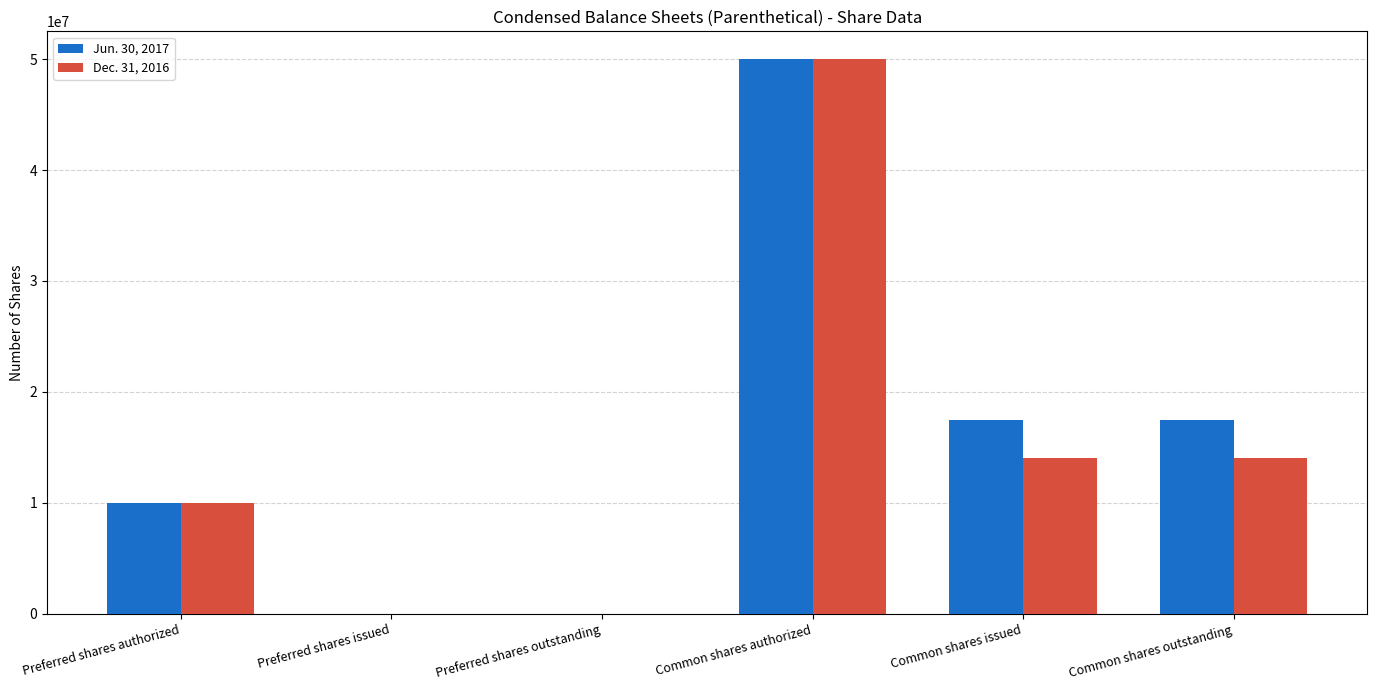

The value of Jun. 30, 2017 at Preferred shares authorized is 13192866. True or false?

False